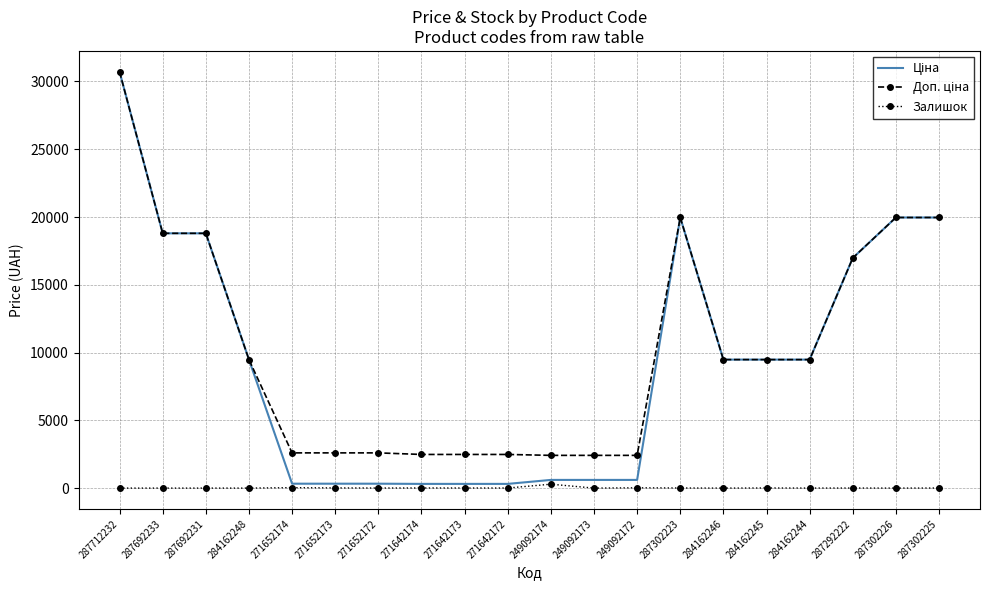

What is the total value across all series at 284162244?

18962.1